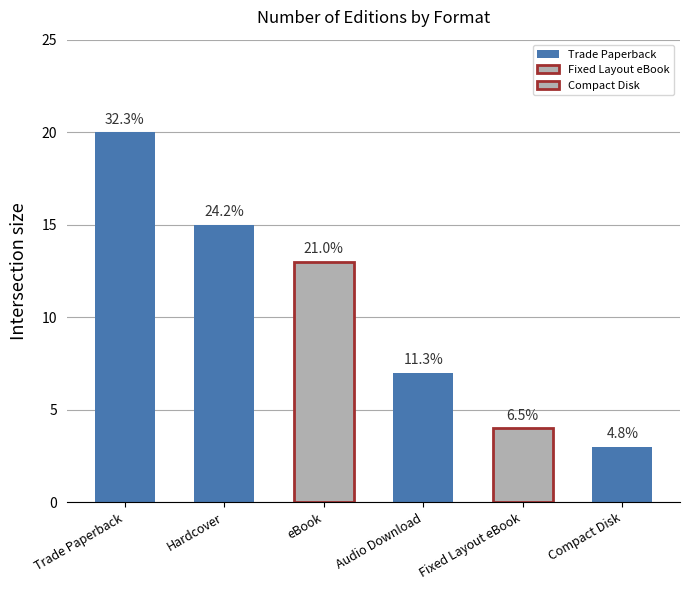

List the labels in order of value, largest first.

Trade Paperback, Hardcover, eBook, Audio Download, Fixed Layout eBook, Compact Disk